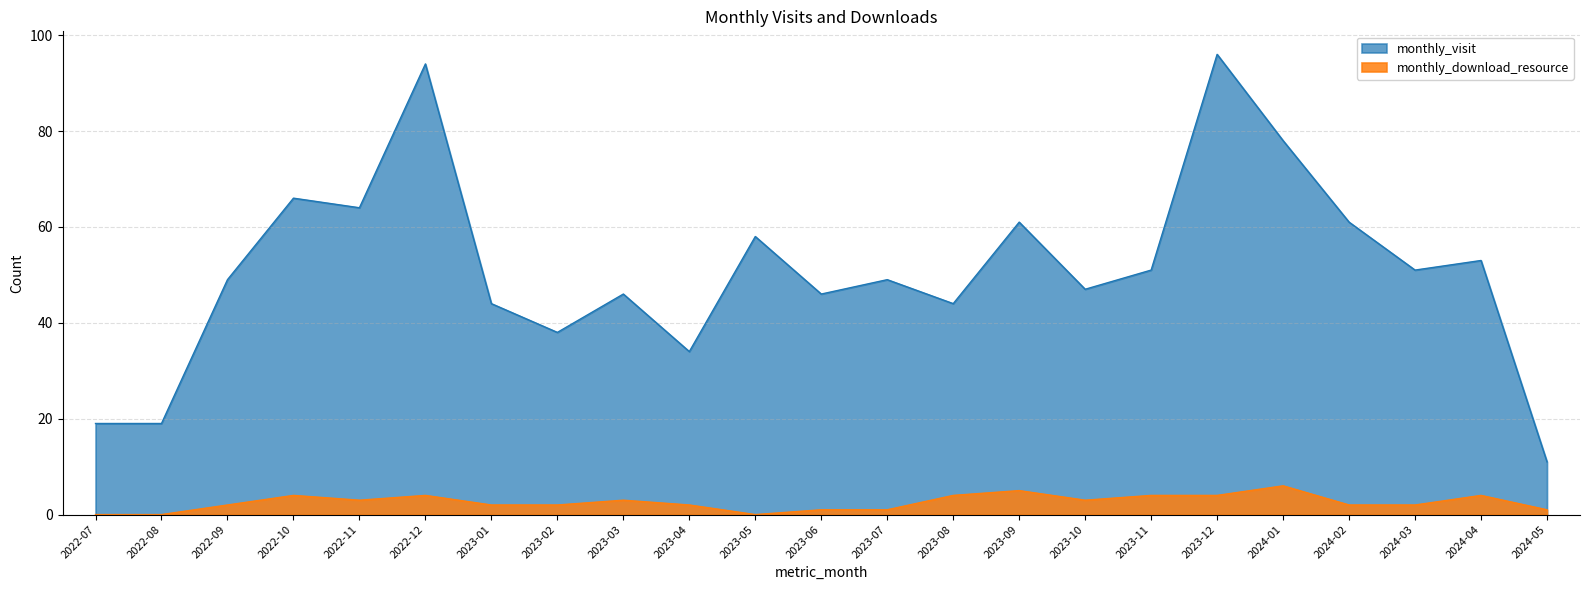

Rank the series at 2023-08 from highest to lowest value.

monthly_visit, monthly_download_resource